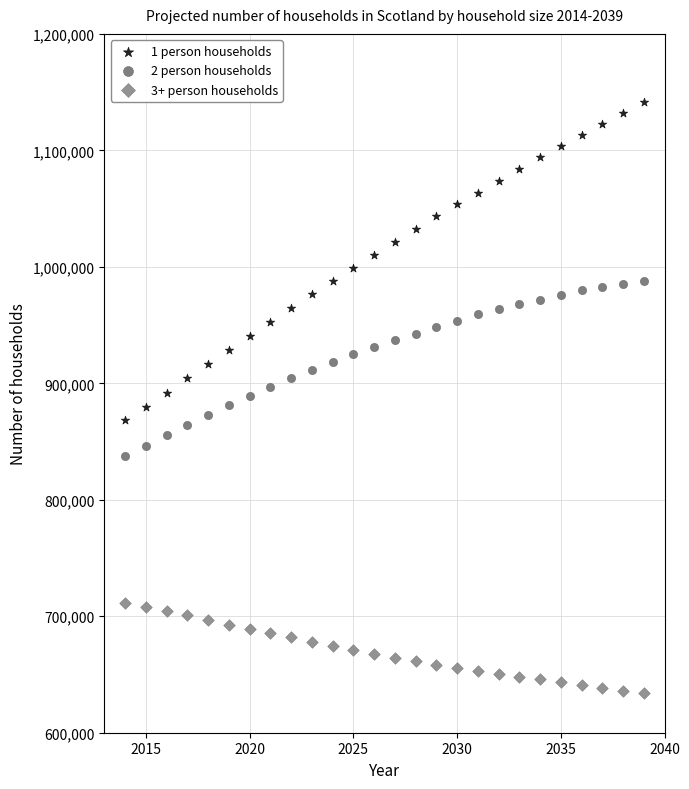

Across all data points, what is the range of Y values (max minus min)?

507838.7